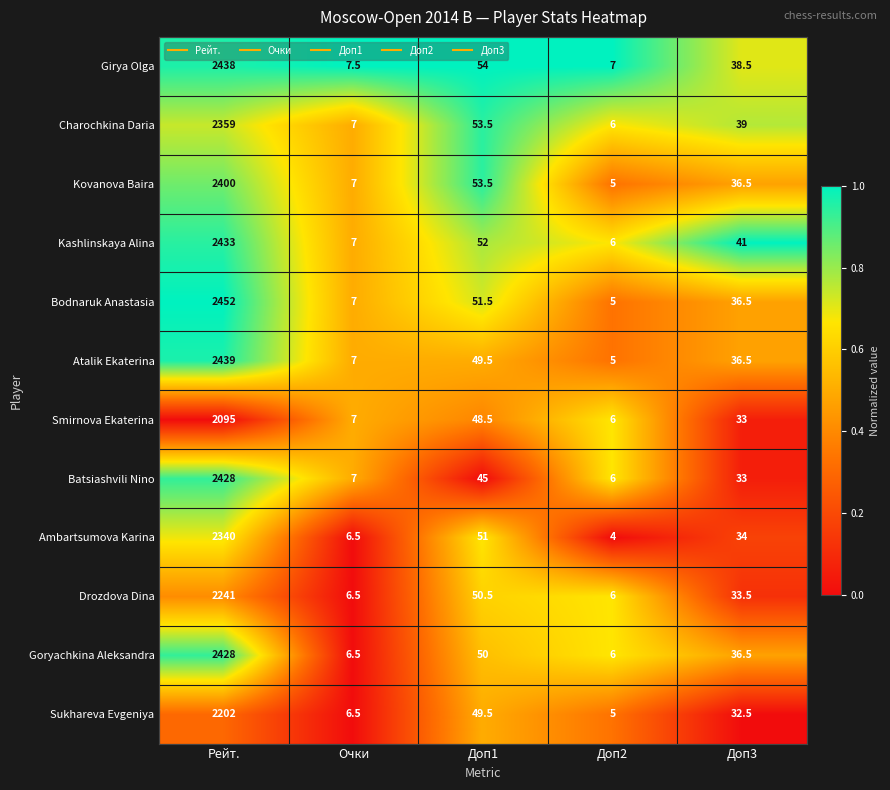

Which series has the largest range (max minus min)?

Bodnaruk Anastasia